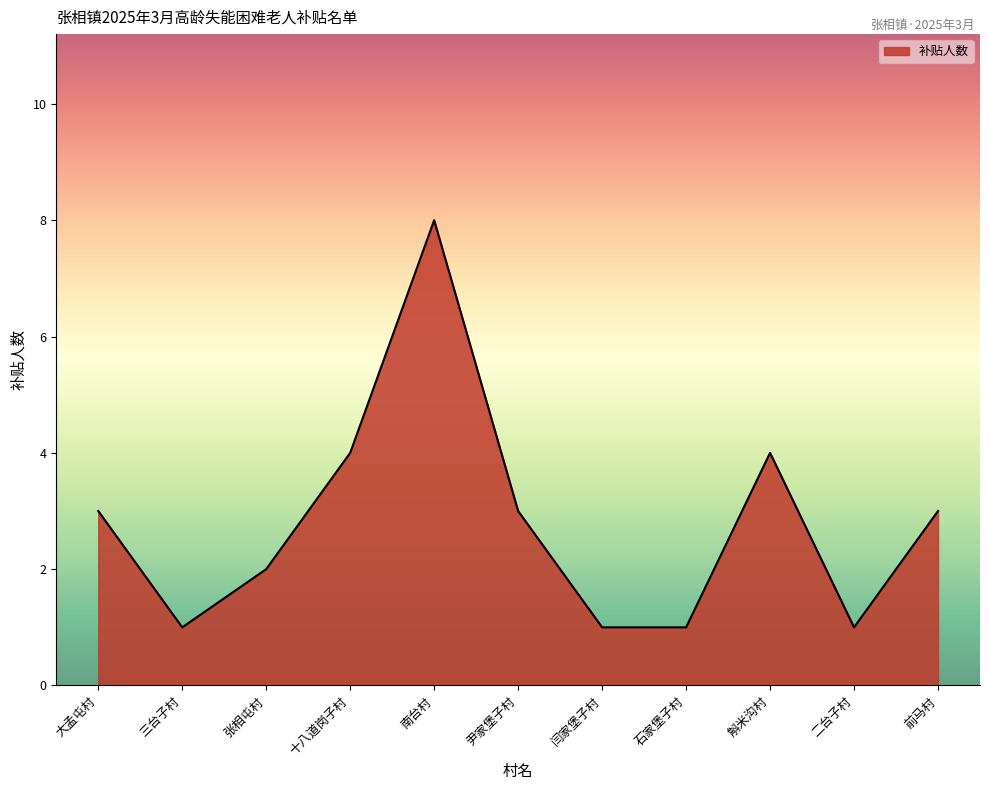

Does the chart have visible grid lines?

No